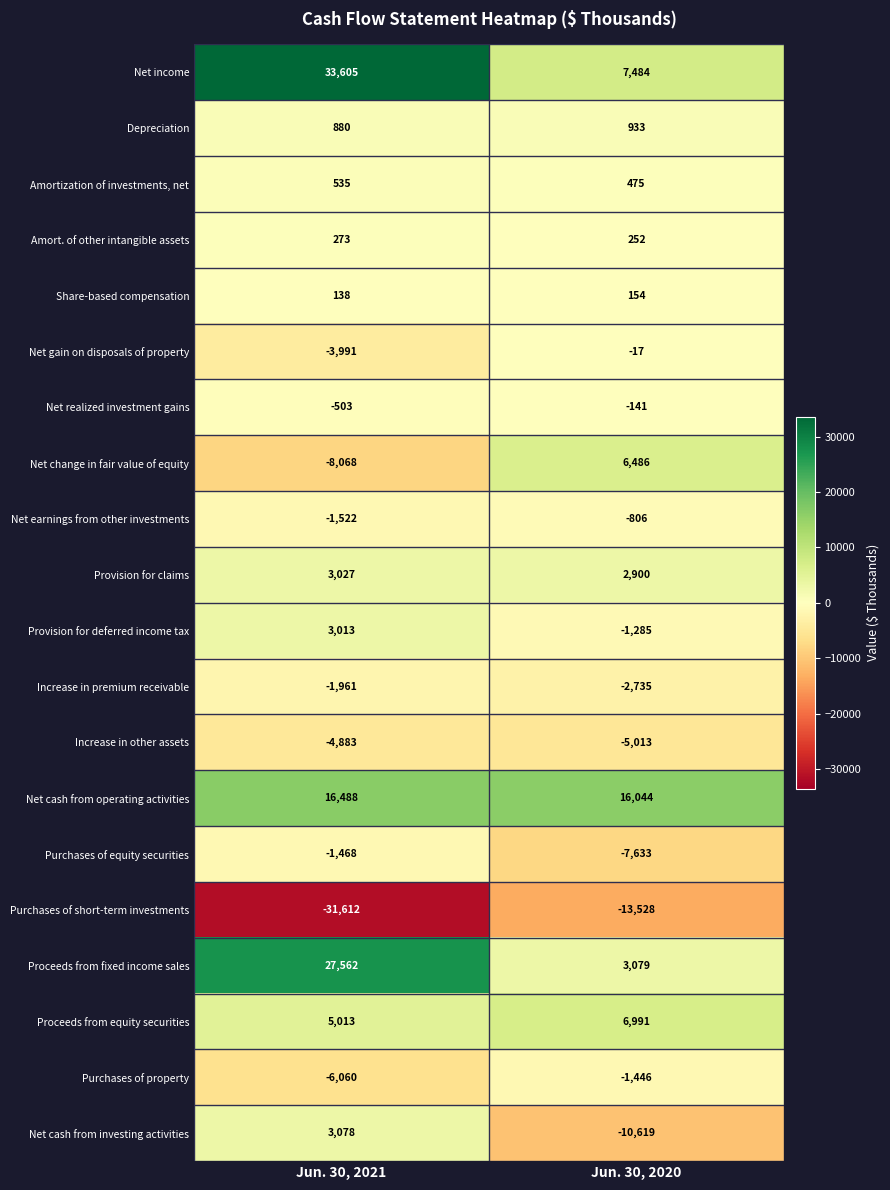

Which series changed the most between Jun. 30, 2021 and Jun. 30, 2020?

Net income